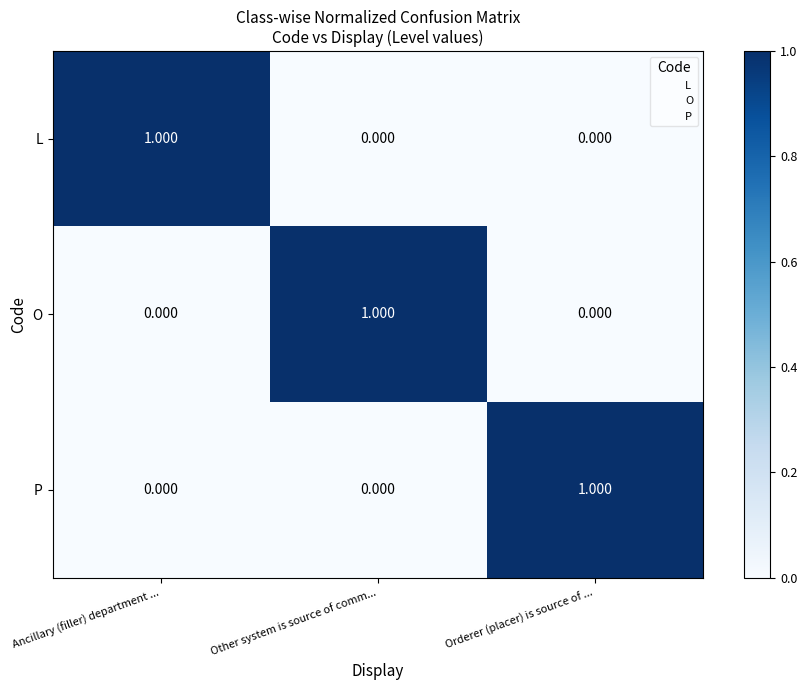

Which category has the highest value in the O series?

Other system is source of comm...